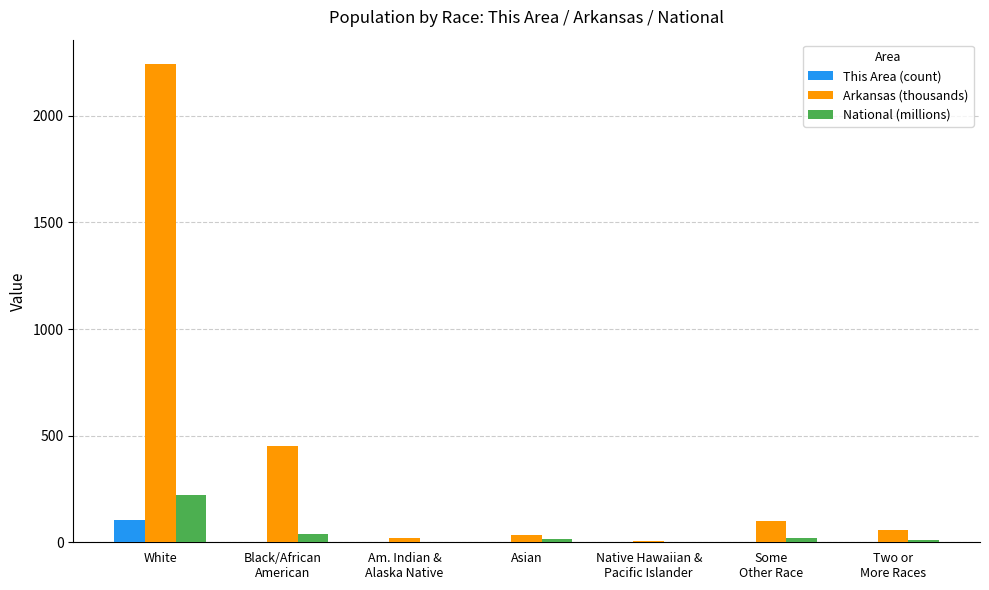

The value of This Area (count) at Asian is 3.0. True or false?

True